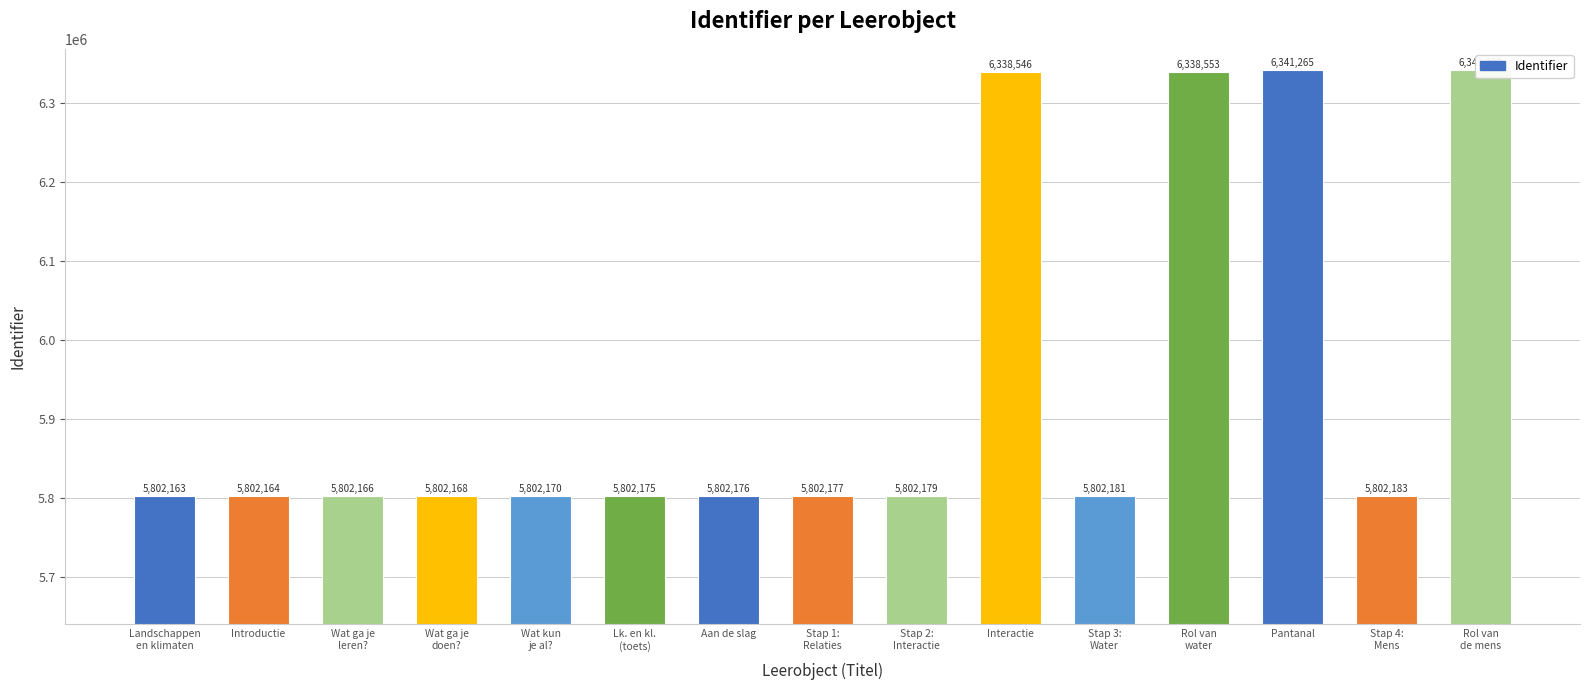

How many data points are above 5802177?

7